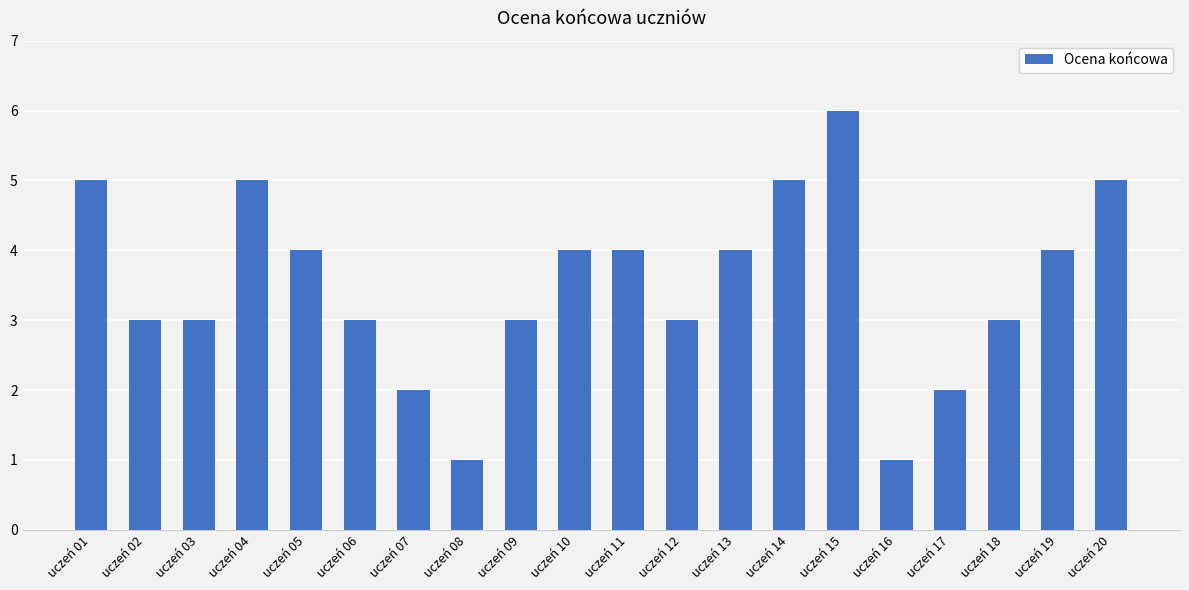

The chart shows a value of 3 at uczeń 06. True or false?

True